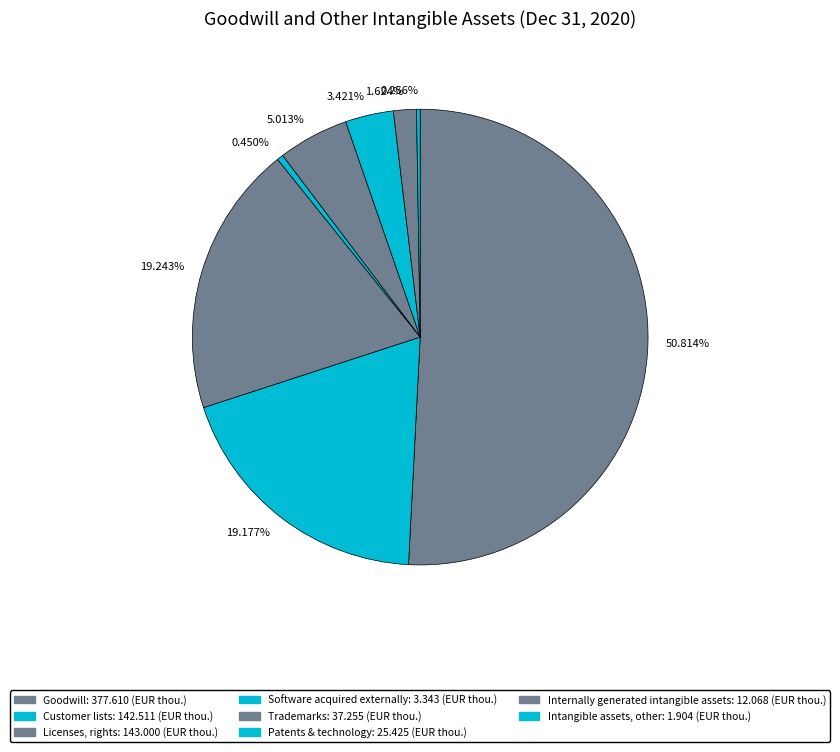

Which category accounts for the majority?

50.814%